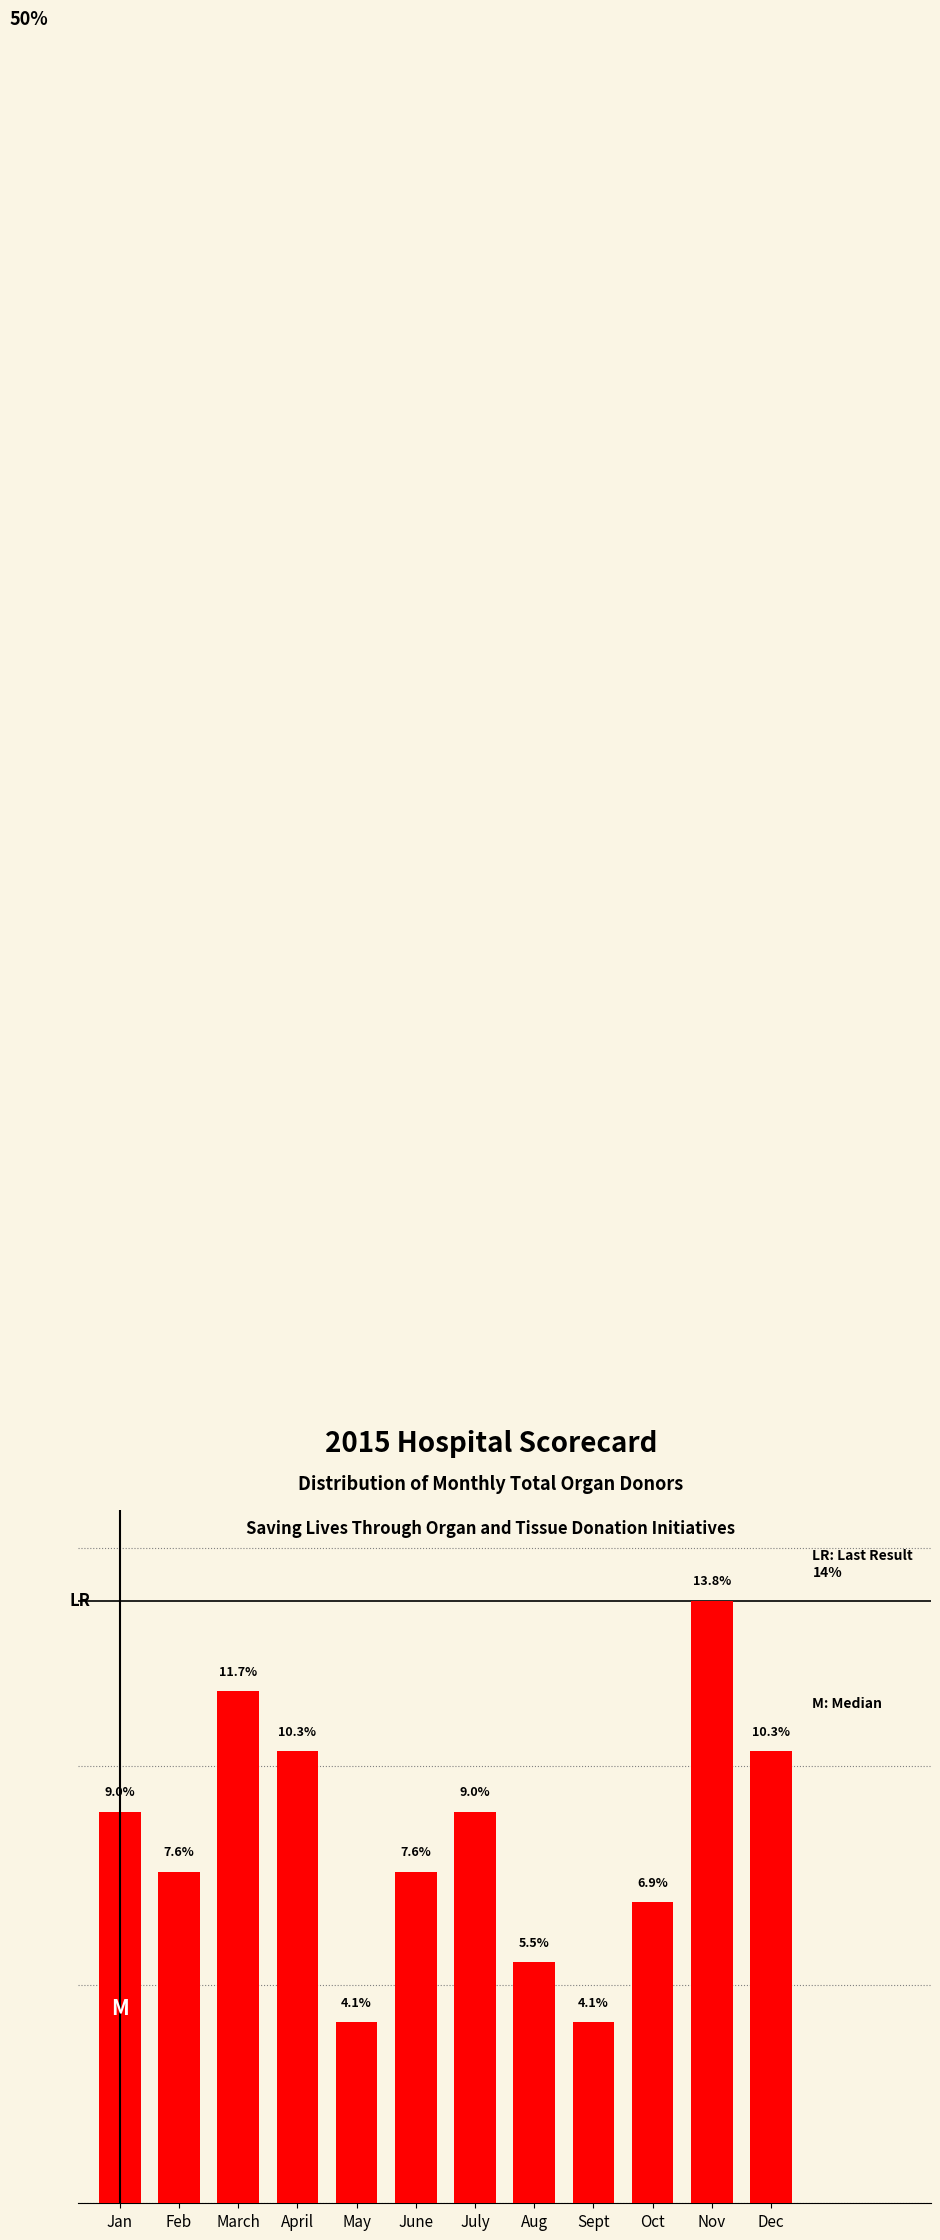

What is the label of the 1st bar from the left?

Jan